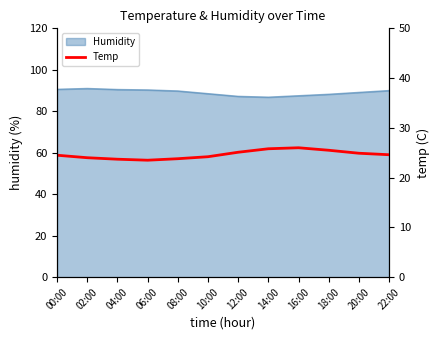

What is the change in value from 00:00 to 06:00?

-1.0